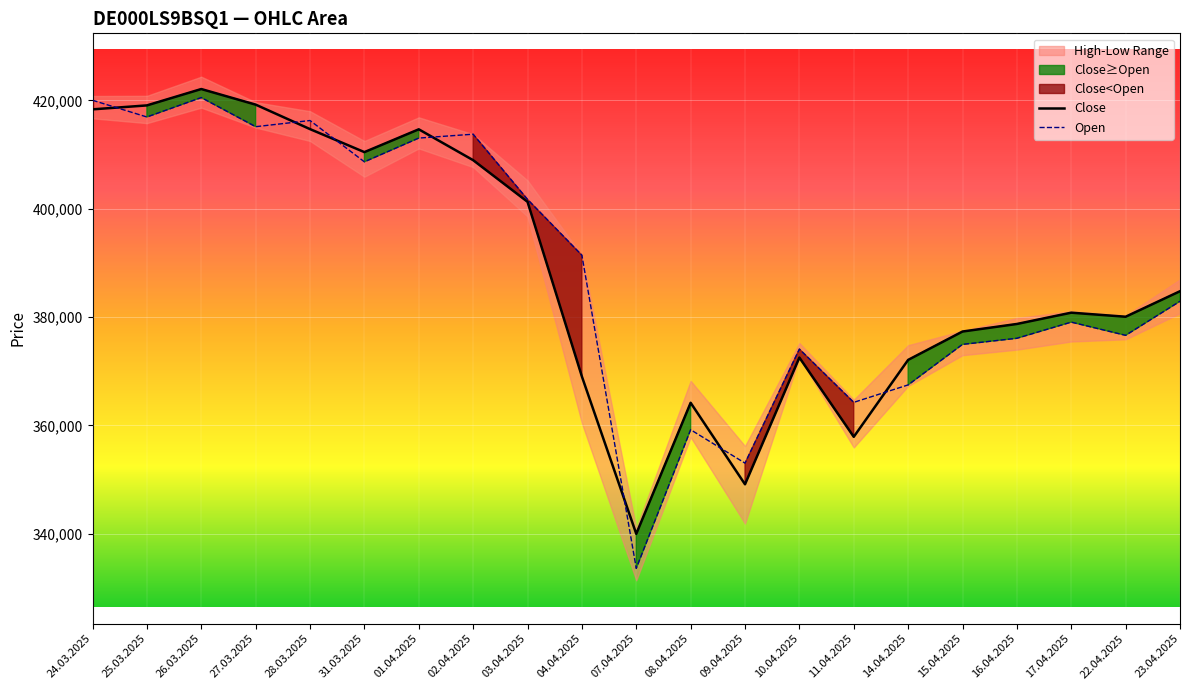

At which category is the sum across all series the highest?

26.03.2025